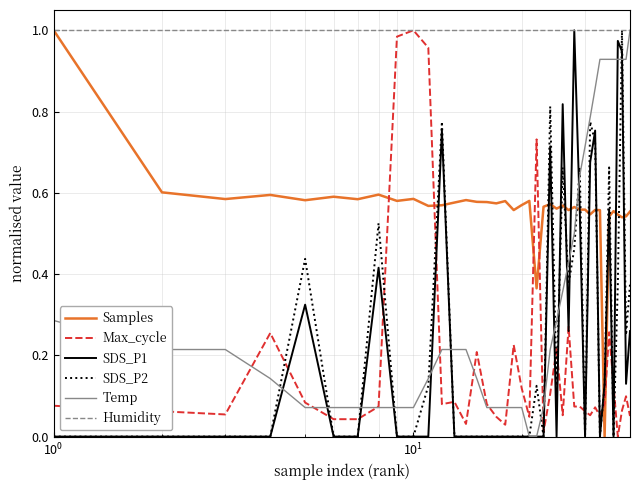

Which series ends up on top after the final intersection of Max_cycle and Samples?

Samples